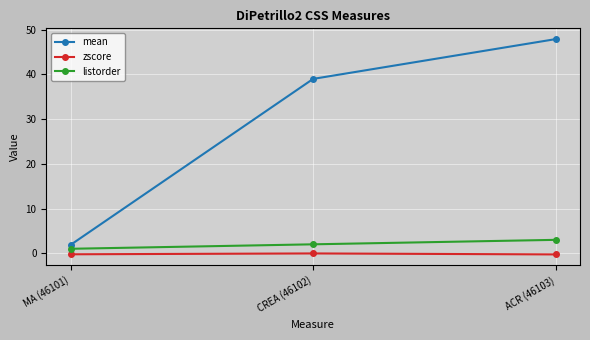

What is the sum of all zscore values?

-0.5